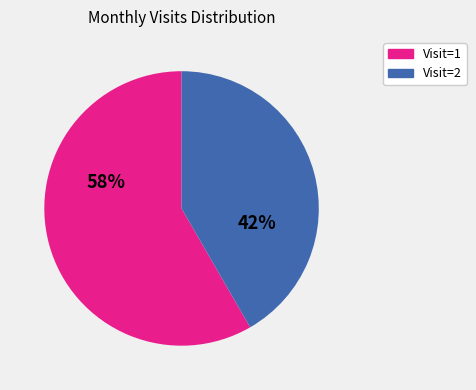

Is 4372902 the majority of the pie?

No